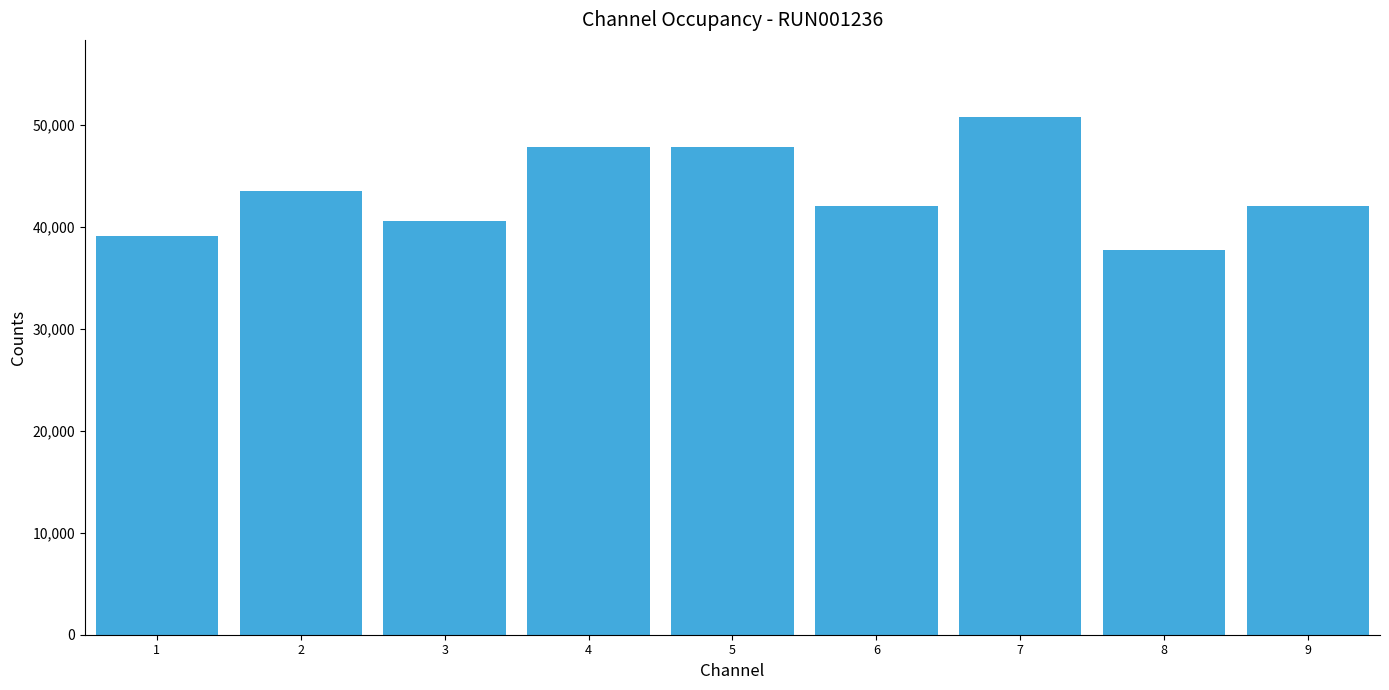

What is the minimum value shown in the chart?

37700